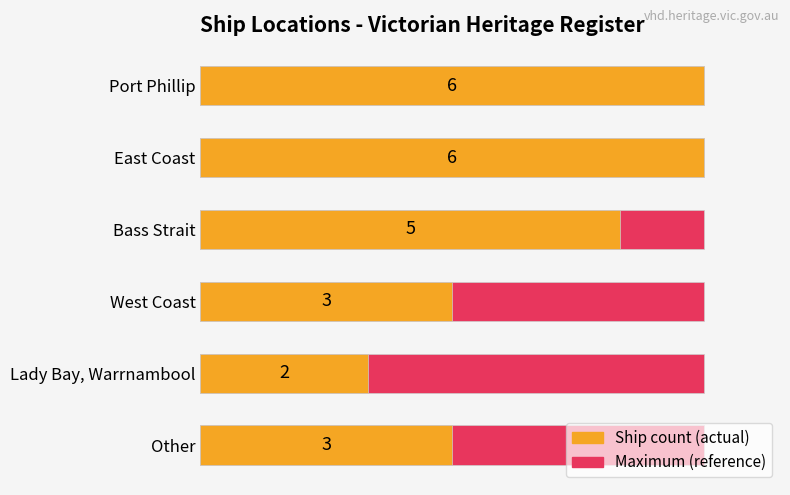

What value does the Ship count series have at West Coast?

3.0